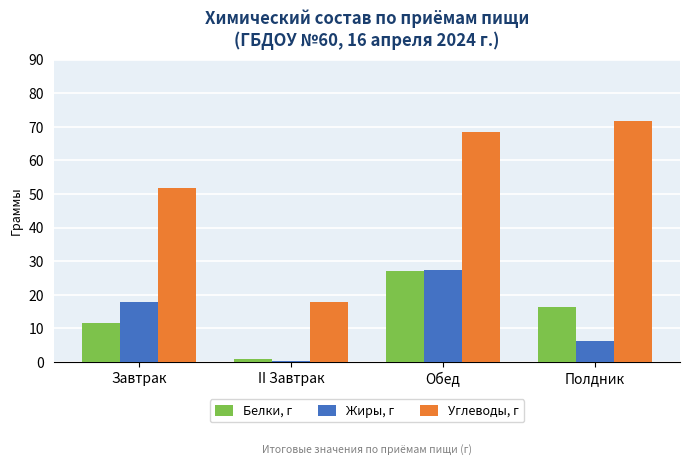

Which series changed the most between Завтрак and II Завтрак?

Углеводы, г